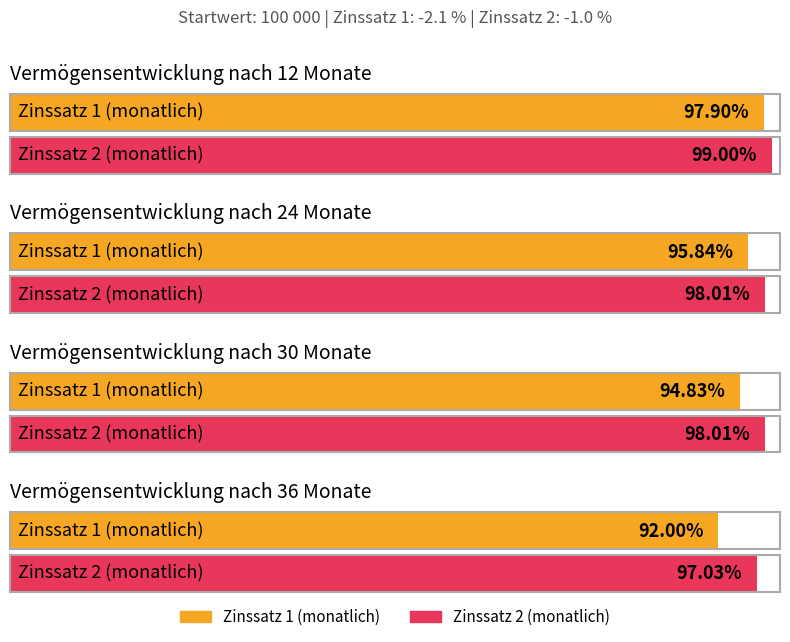

Rank the series by their average value, from highest to lowest.

Zinssatz 2 (monatlich), Zinssatz 1 (monatlich)